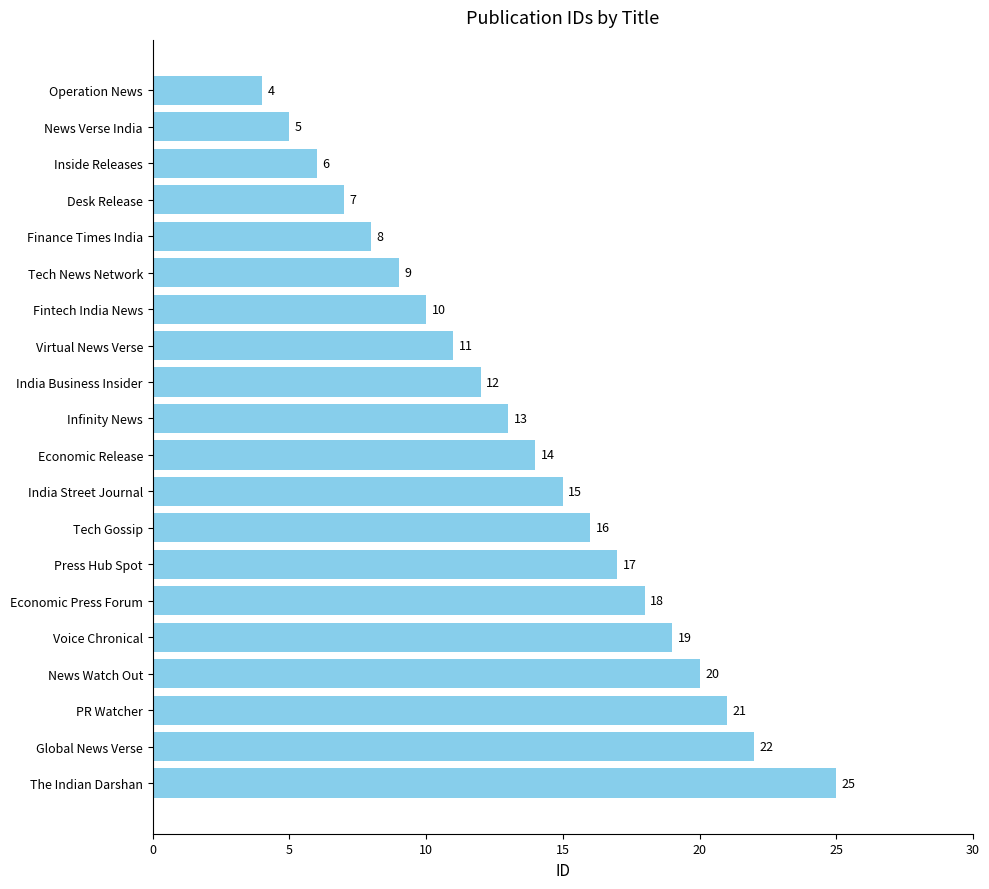

Rank the categories by value from highest to lowest.

The Indian Darshan, Global News Verse, PR Watcher, News Watch Out, Voice Chronical, Economic Press Forum, Press Hub Spot, Tech Gossip, India Street Journal, Economic Release, Infinity News, India Business Insider, Virtual News Verse, Fintech India News, Tech News Network, Finance Times India, Desk Release, Inside Releases, News Verse India, Operation News